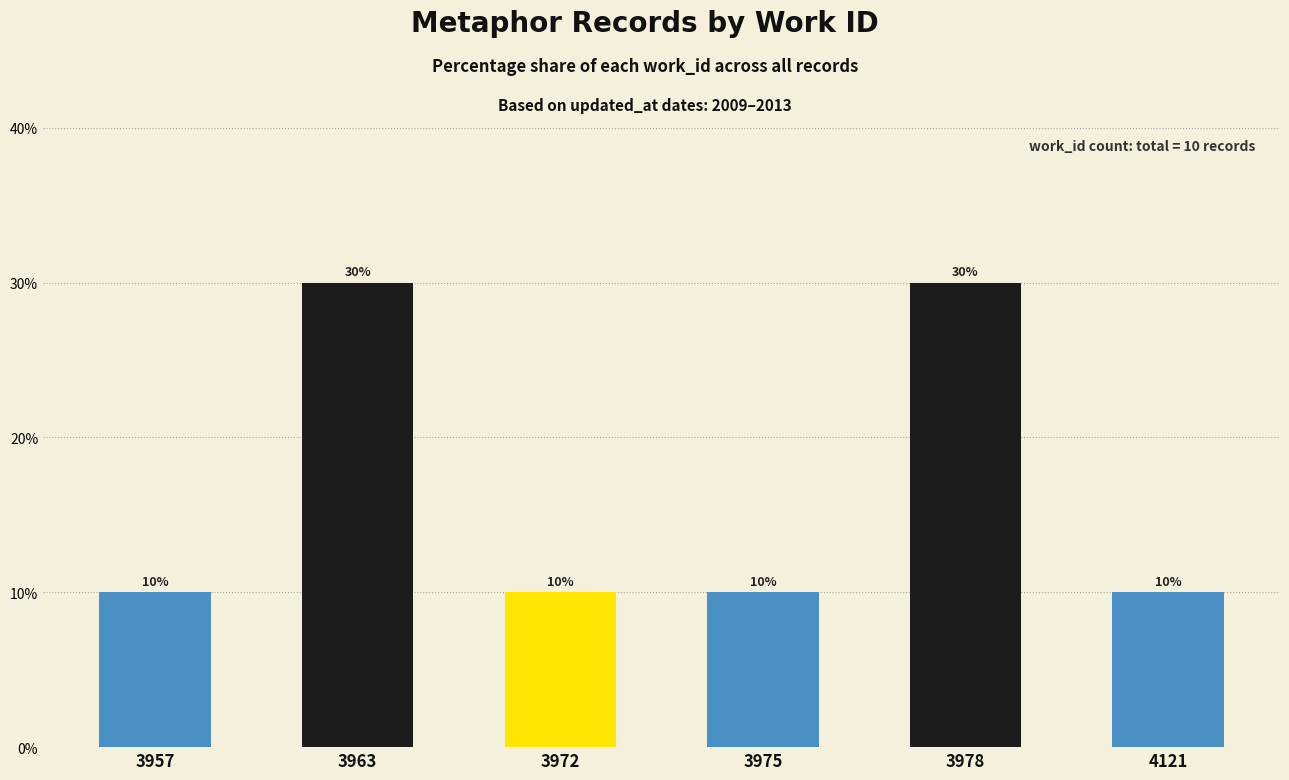

What is the change in value from 3963 to 4121?

-20